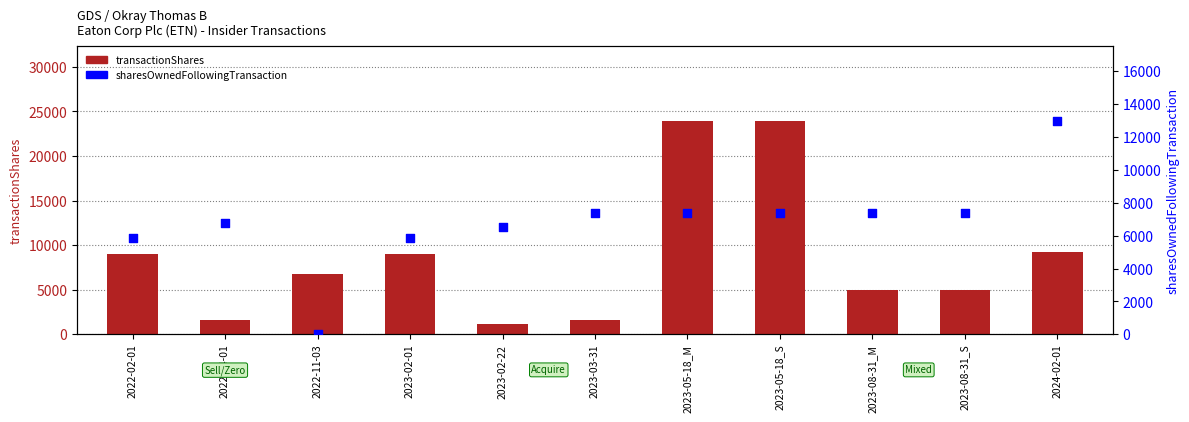

Which series contains the highest Y value?

transactionShares